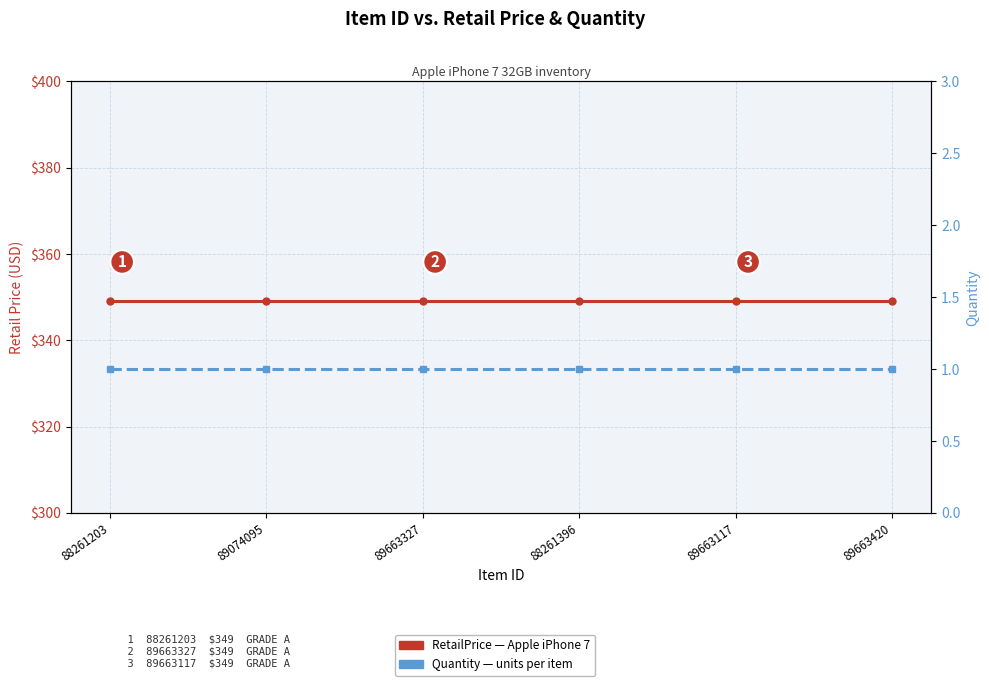

True or false: Quantity has more than 1 points higher than both neighbors.

False